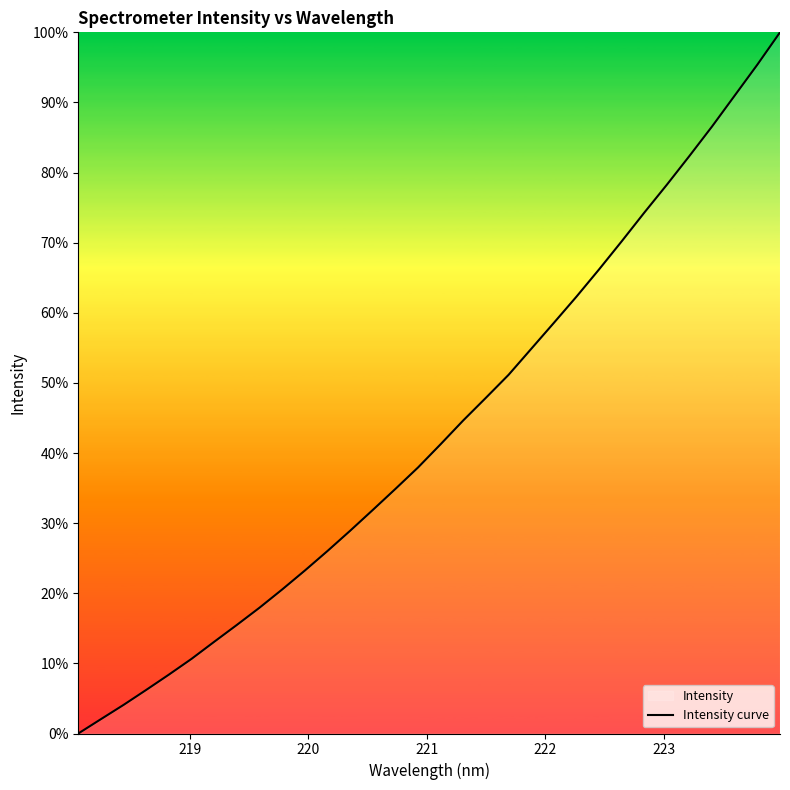

What is the difference between the maximum and minimum values?

100.0